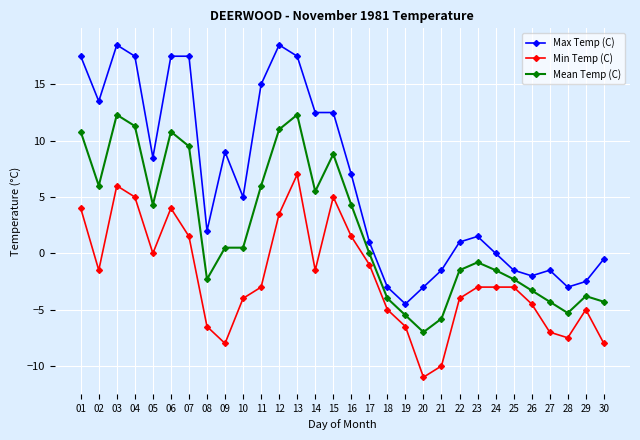

Rank the series by their average value, from highest to lowest.

Max Temp (C), Mean Temp (C), Min Temp (C)